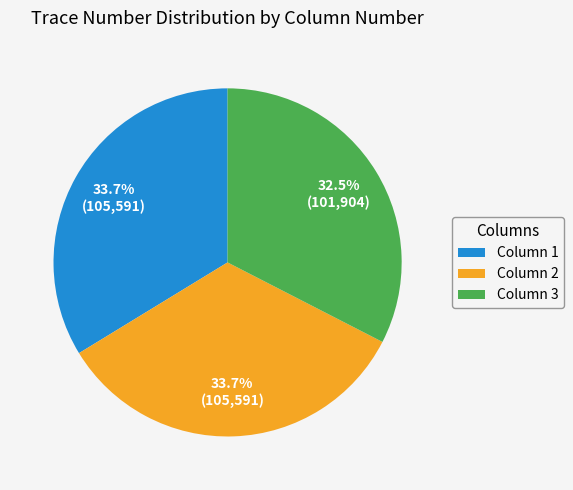

Which category has the smallest portion of the pie?

Column 3